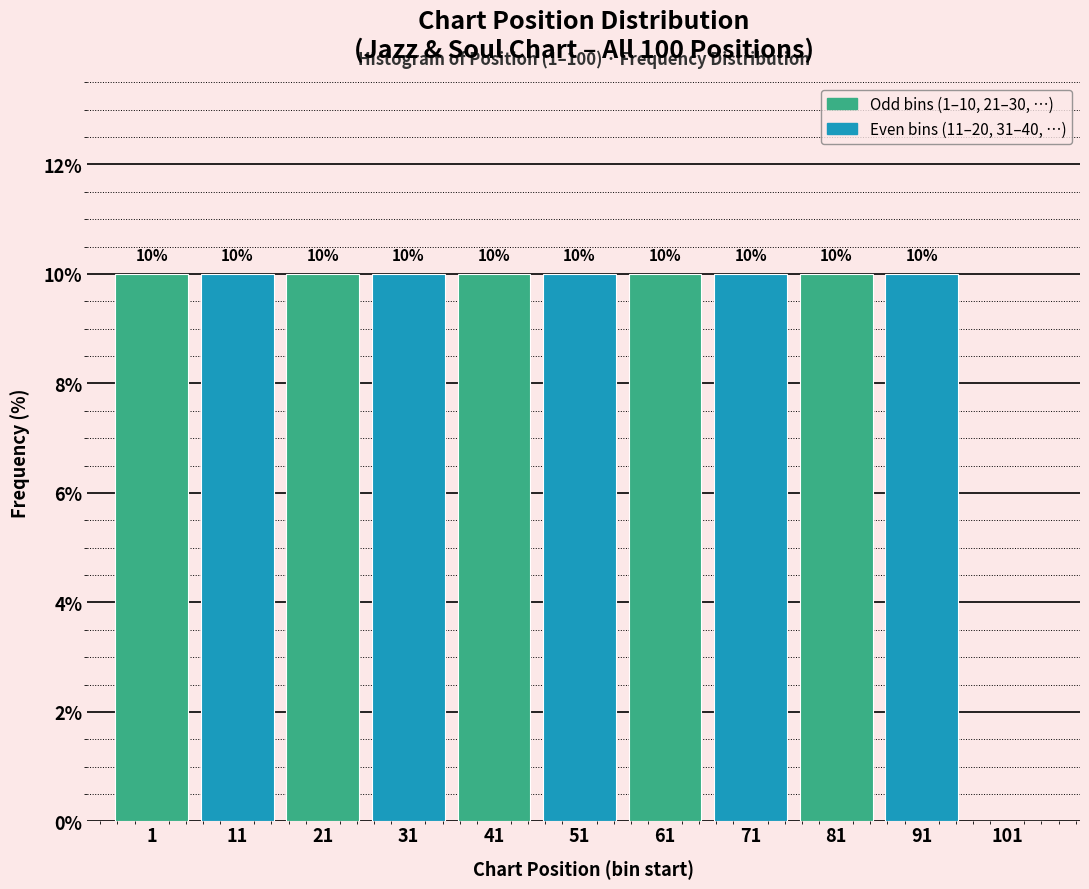

Reading left to right, extract all data points from this chart.

1=10	11=10	21=10	31=10	41=10	51=10	61=10	71=10	81=10	91=10	101=0